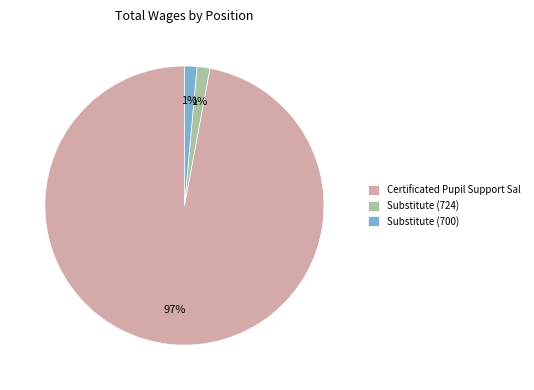

What percentage is the Substitute (700) slice, to the nearest percent?

1%